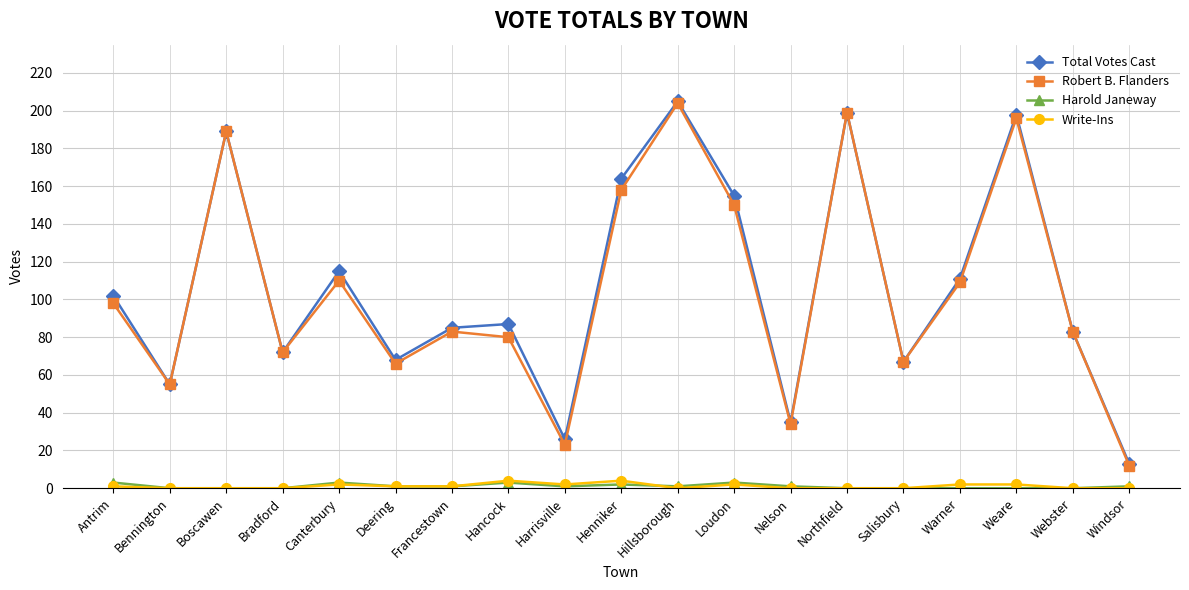

Which series changed the most between Francestown and Hillsborough?

Robert B. Flanders